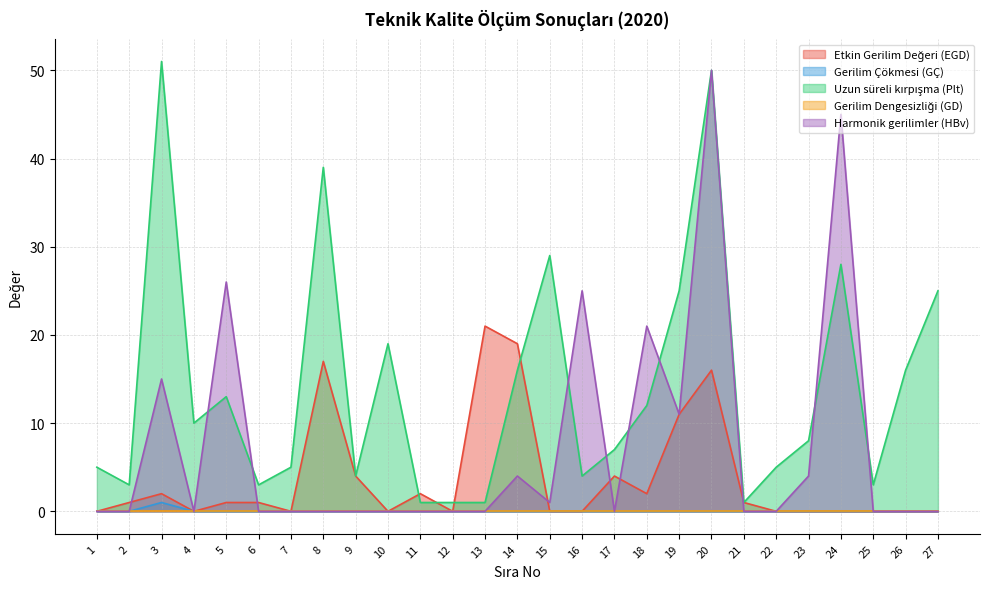

Which has a higher value, 13 or 23?

13